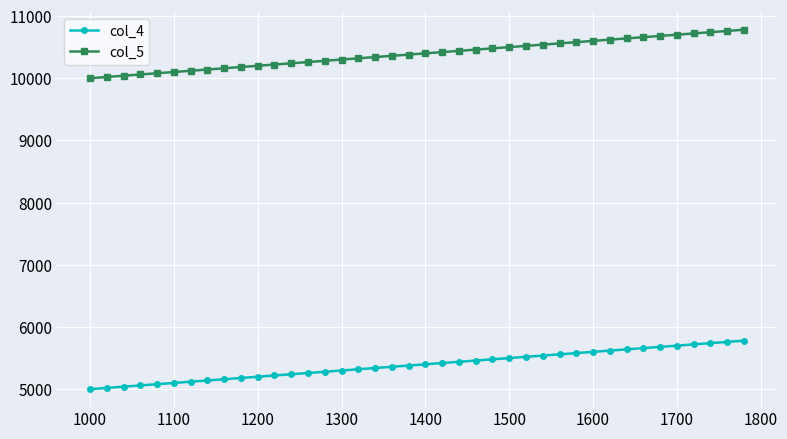

What is the minimum value for col_5?

10000